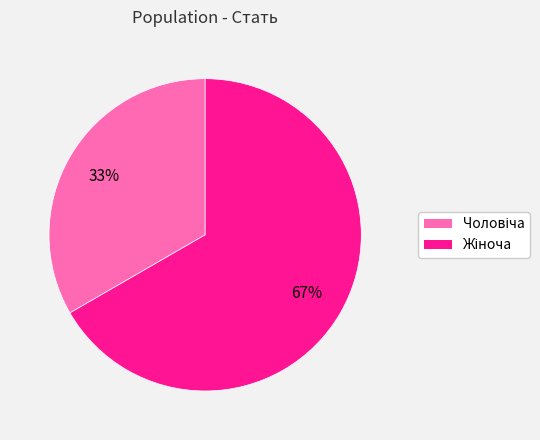

How many segments does this pie chart have?

2